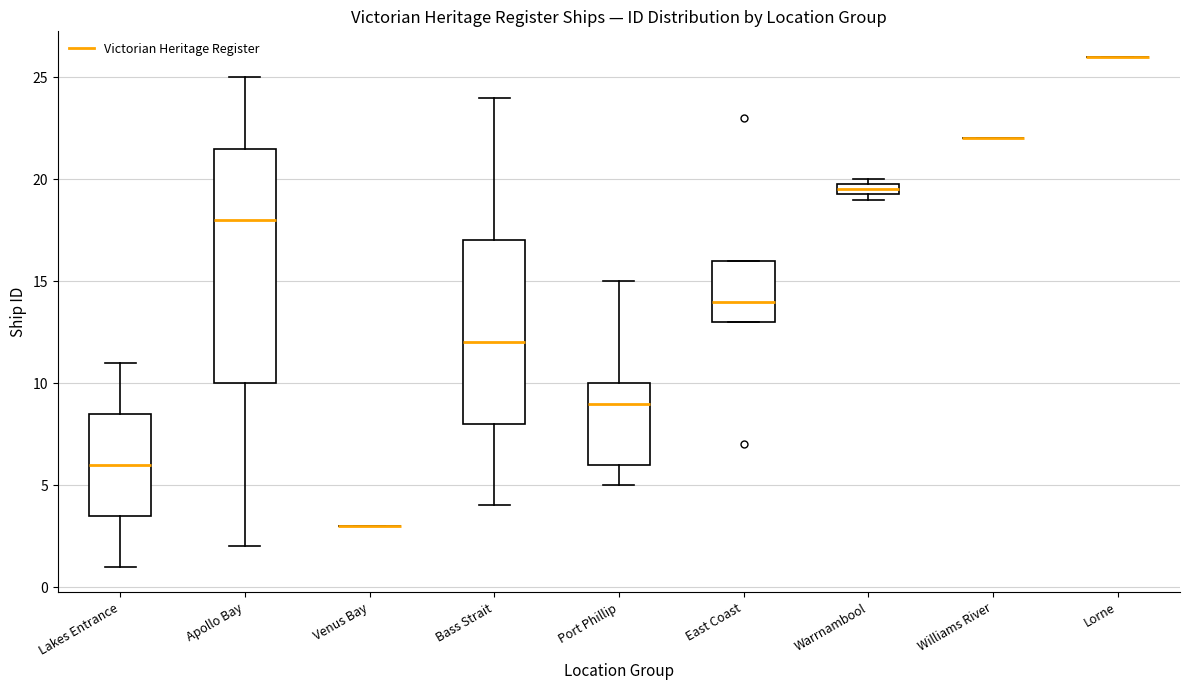

Comparing the boxes themselves (not the whiskers), which one is the tallest?

Apollo Bay